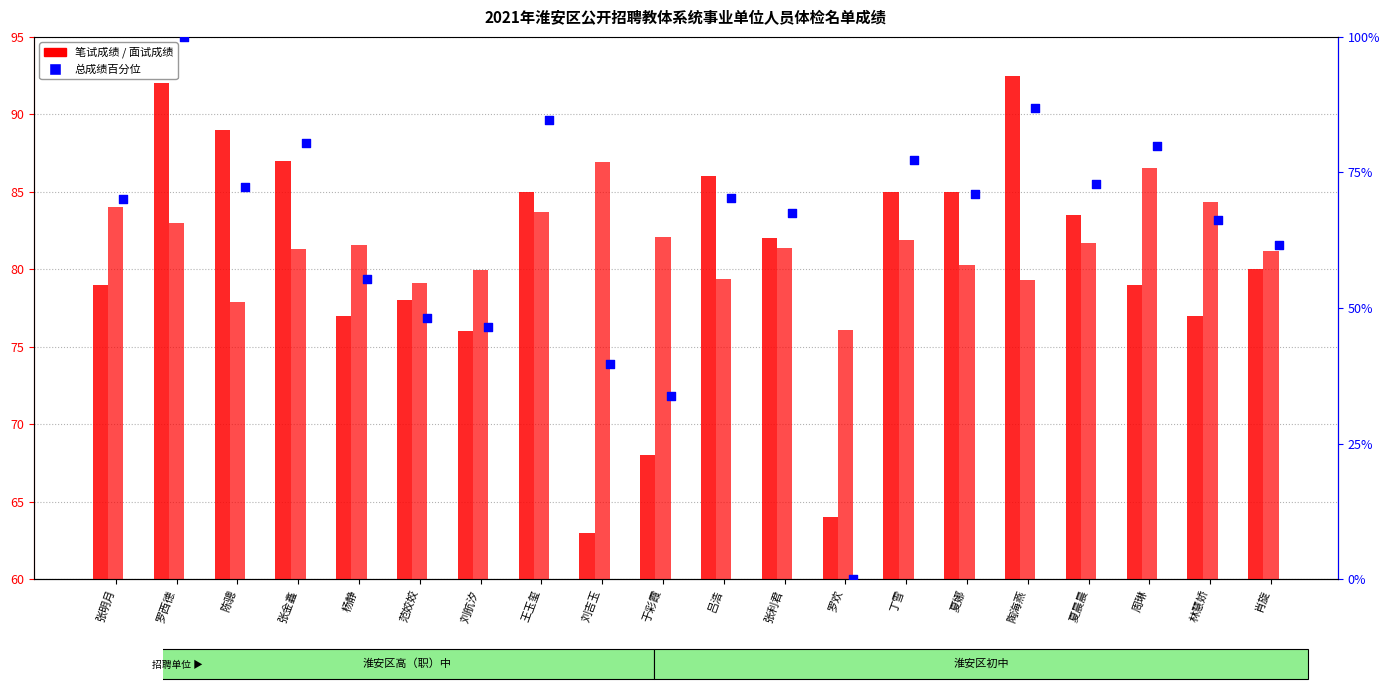

Is the value of 面试成绩 at 张明月 greater than the value of 总成绩百分位 at 肖旋?

Yes